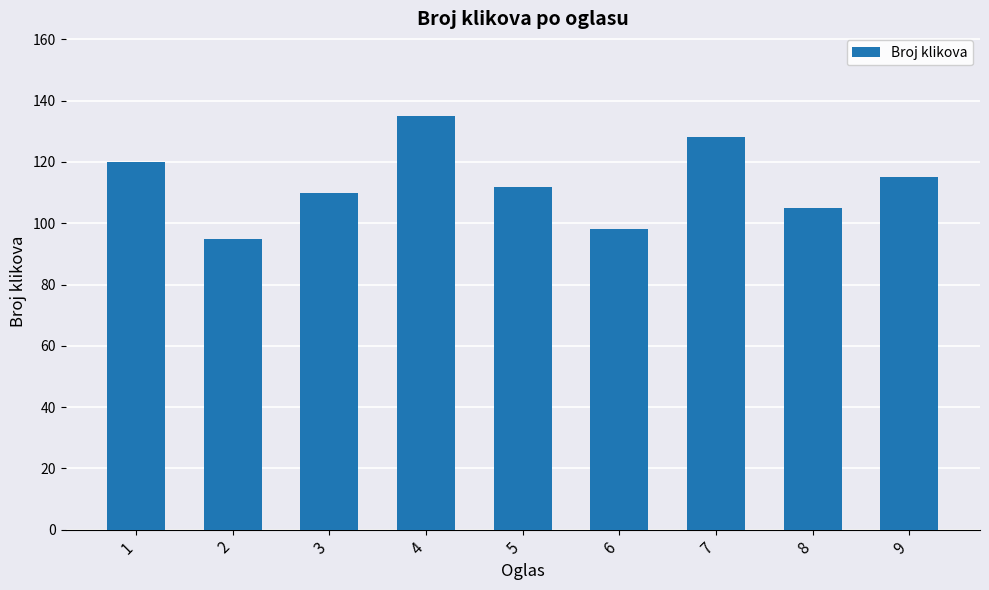

What is the average value?

113